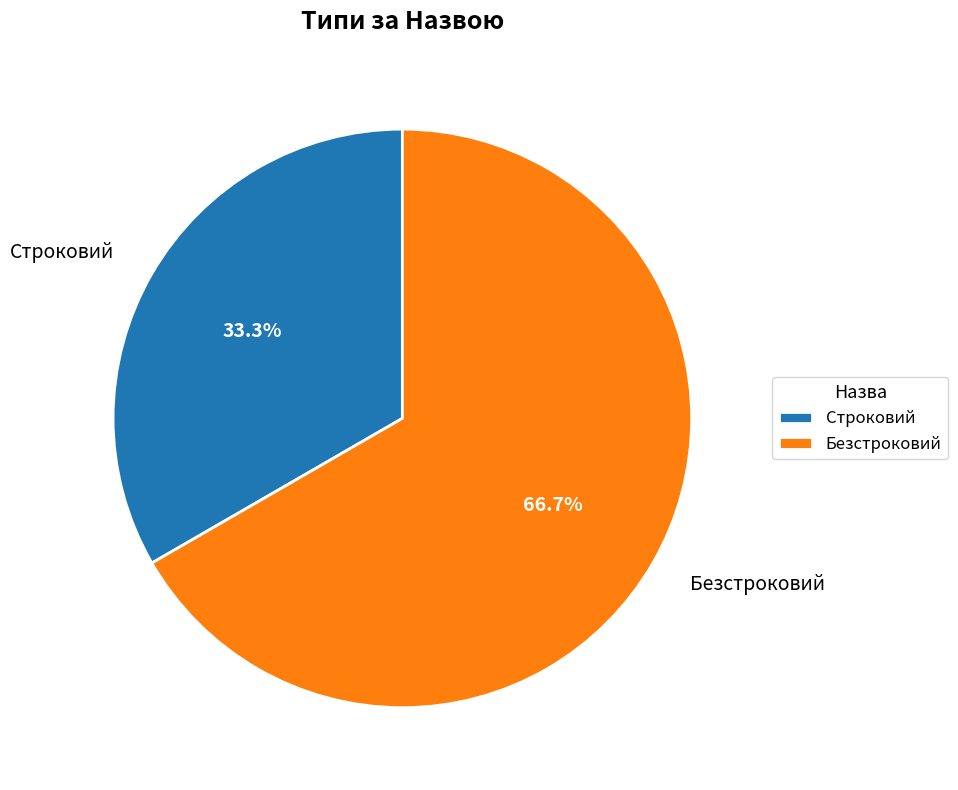

How many segments does this pie chart have?

2